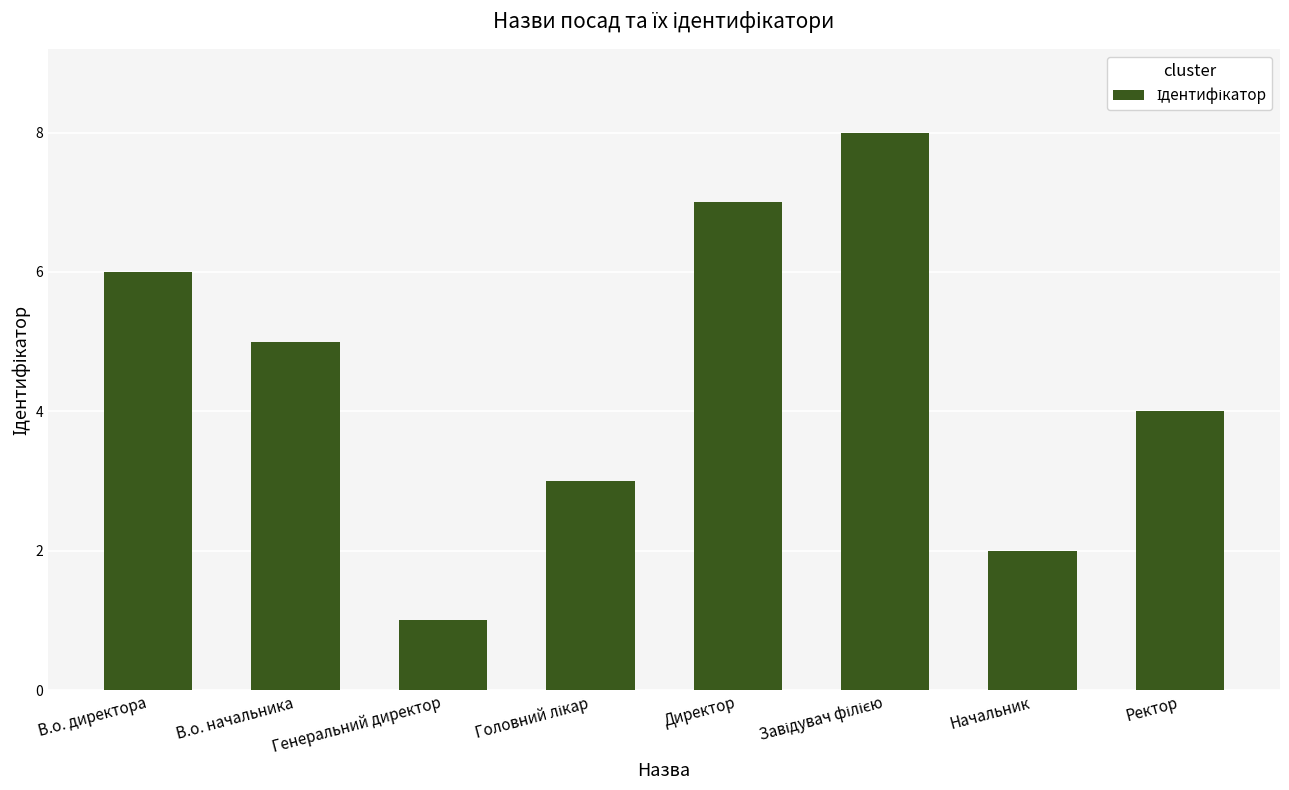

What is the label of the 7th bar from the right?

В.о. начальника